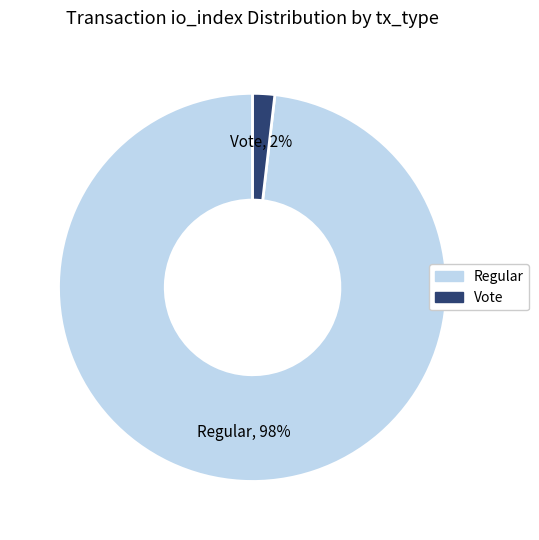

Is it true that Regular is 98% of the pie?

True